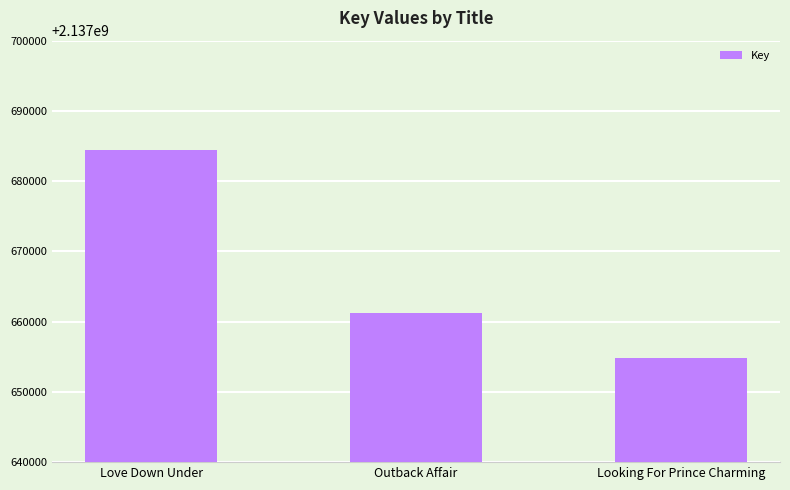

What is the maximum value shown in the chart?

2137684424